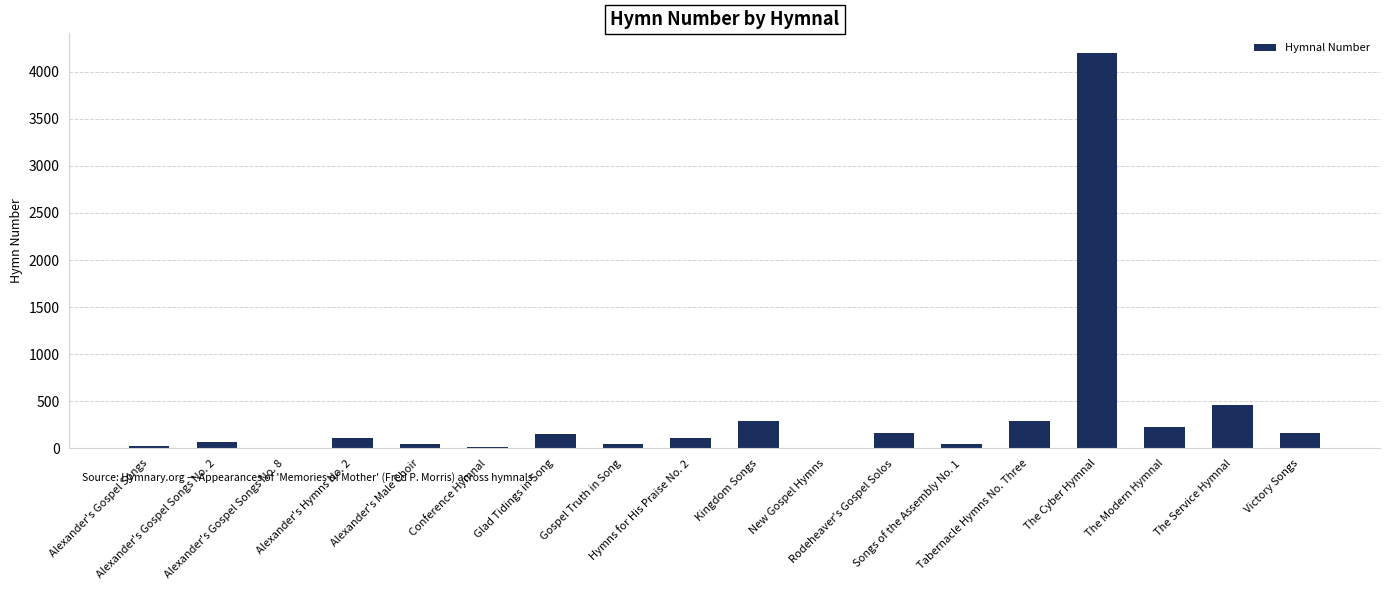

Where is the data nearest to the value 2100?

The Service Hymnal